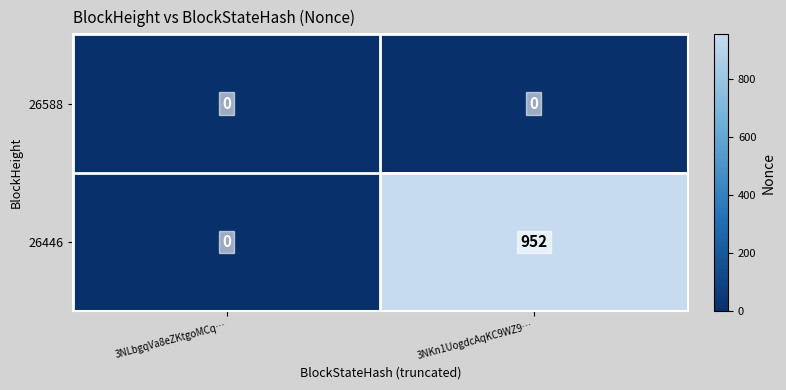

Is it true that 26588 equals 0 at 3NKn1UogdcAqKC9WZ9…?

True